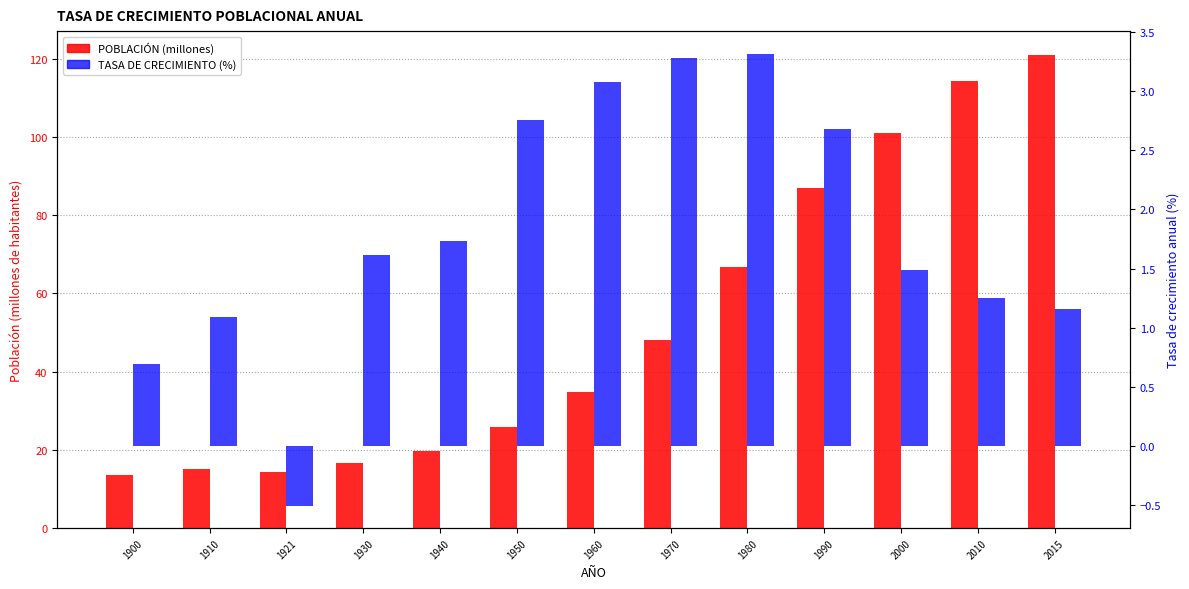

What is the lowest value of the POBLACIÓN (millones) series?

13.6